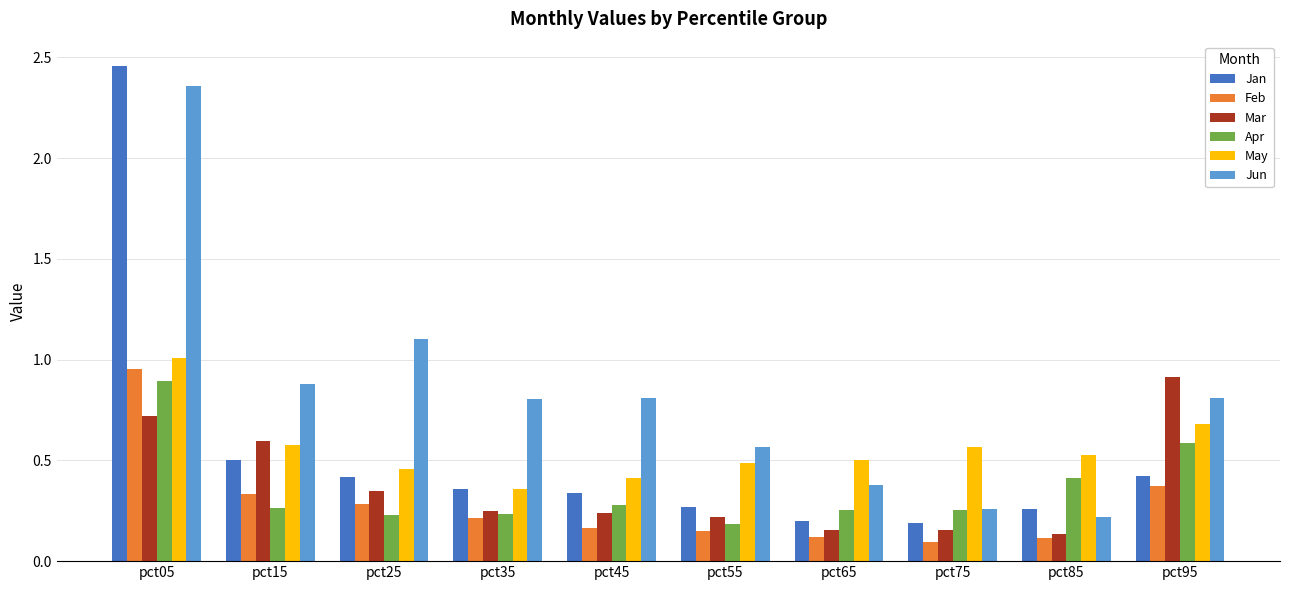

Which series has the widest spread of values?

Jan